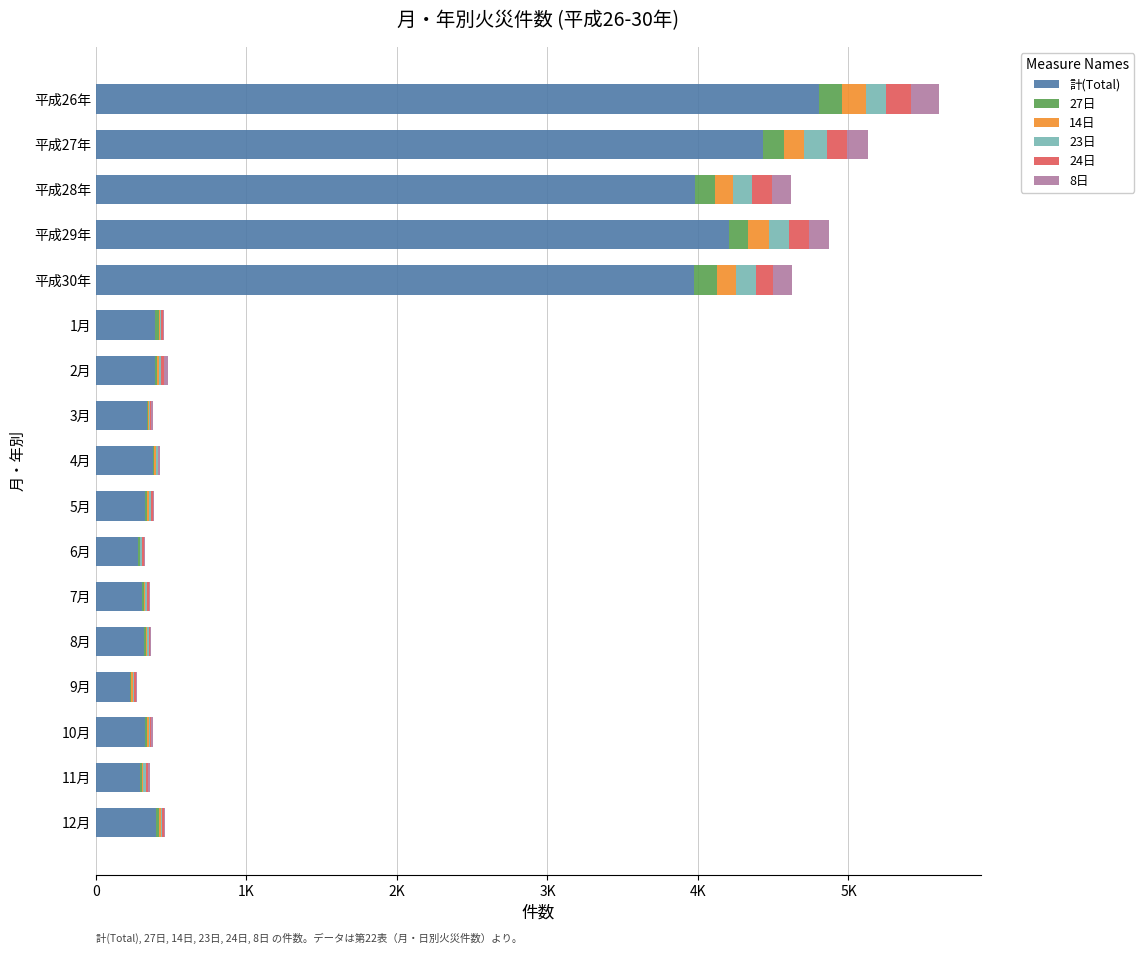

What are all the series names shown in the legend?

計(Total), 27日, 14日, 23日, 24日, 8日